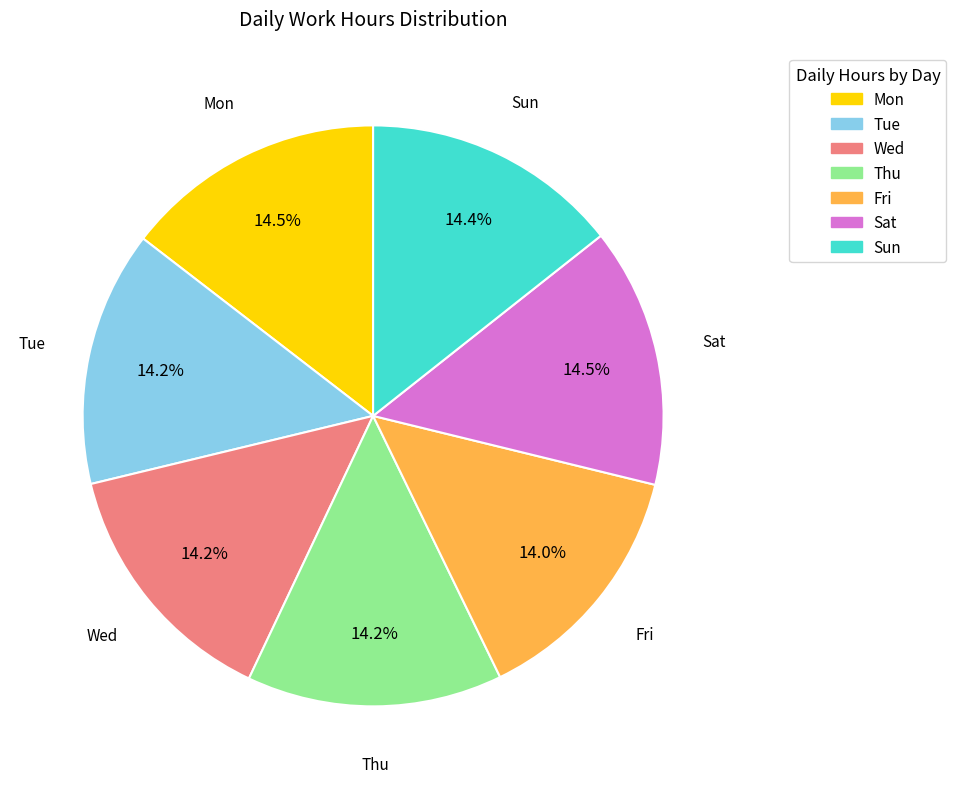

Approximately how many times larger is the value at Sat compared to Sun?

1.0